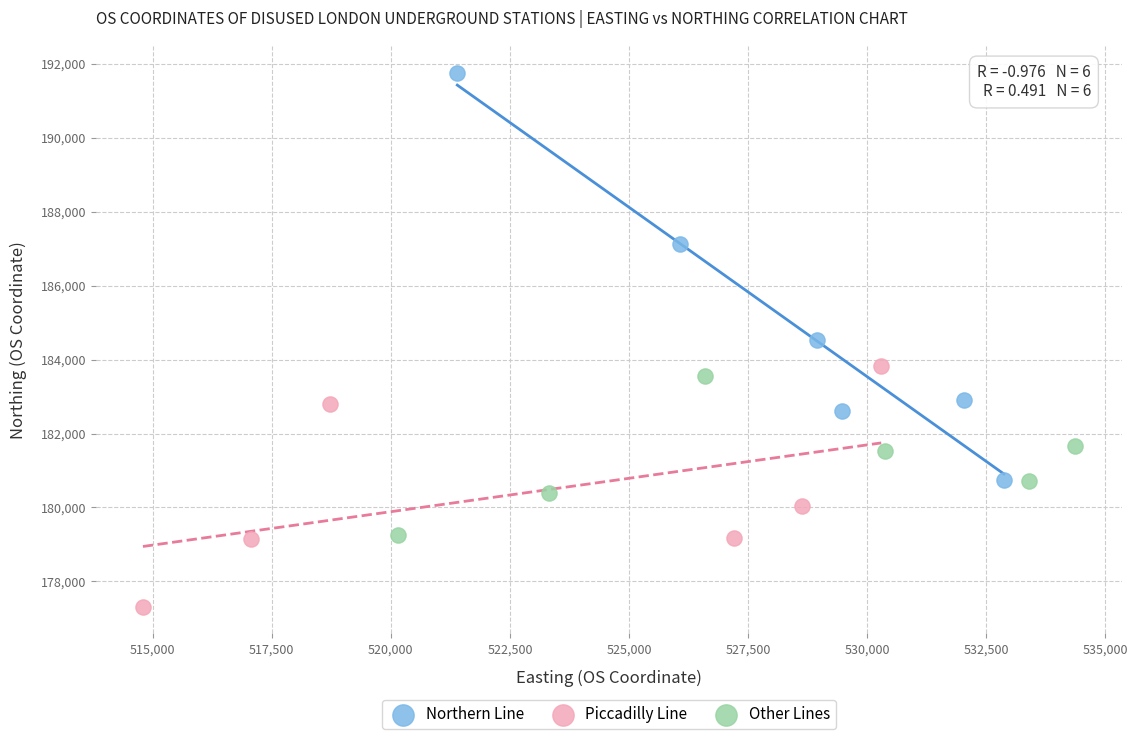

Which series contains the highest Y value?

Northern Line